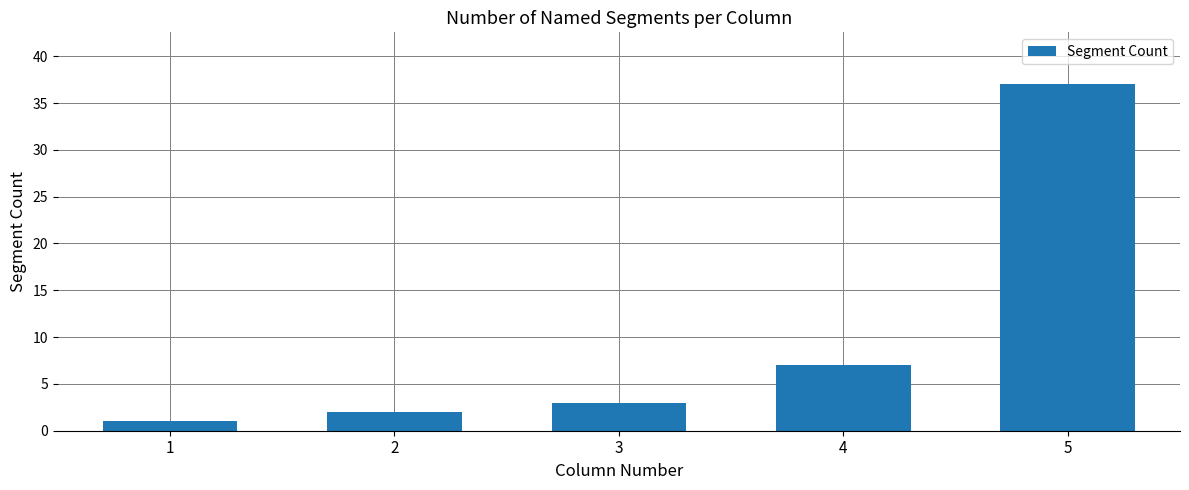

List the labels in order of value, smallest first.

1, 2, 3, 4, 5